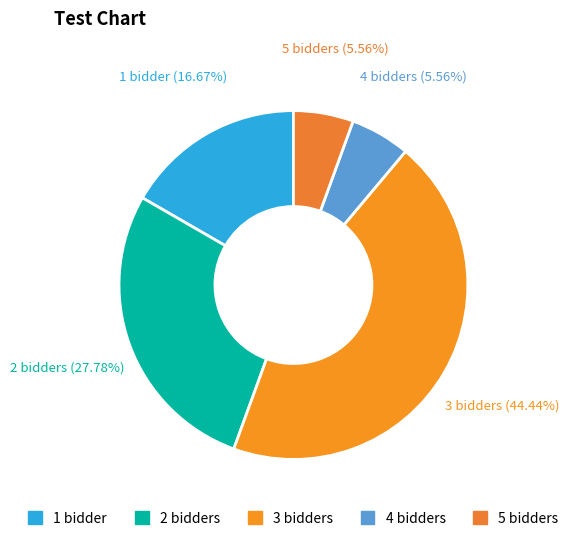

How many slices are in this pie chart?

5